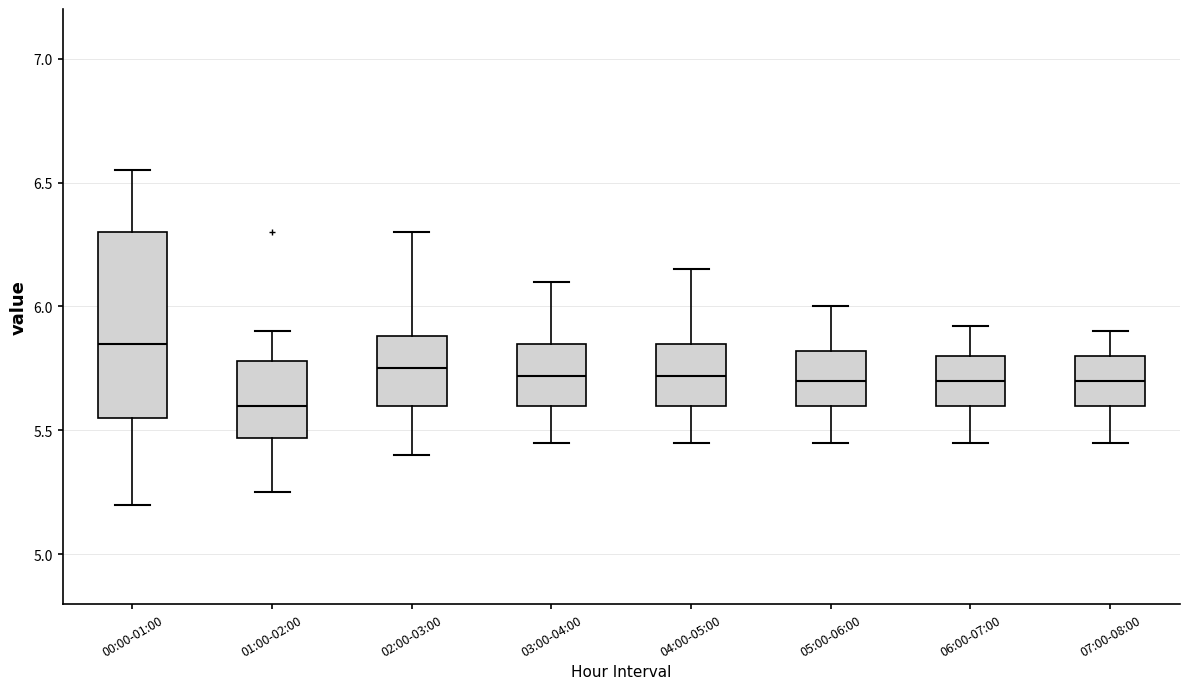

Reading left to right, transcribe this box plot: for each box, give where its median line is, the range the box spans, and where its two whiskers end, as read against the y-axis. The values are not printed on the chart, so give them approximately, as read against the axis.

00:00-01:00: median 5.85, box 5.55 to 6.30, whiskers 5.20 to 6.55
01:00-02:00: median 5.60, box 5.45 to 5.80, whiskers 5.25 to 5.90
02:00-03:00: median 5.75, box 5.60 to 5.90, whiskers 5.40 to 6.30
03:00-04:00: median 5.70, box 5.60 to 5.85, whiskers 5.45 to 6.10
04:00-05:00: median 5.70, box 5.60 to 5.85, whiskers 5.45 to 6.15
05:00-06:00: median 5.70, box 5.60 to 5.80, whiskers 5.45 to 6.00
06:00-07:00: median 5.70, box 5.60 to 5.80, whiskers 5.45 to 5.90
07:00-08:00: median 5.70, box 5.60 to 5.80, whiskers 5.45 to 5.90